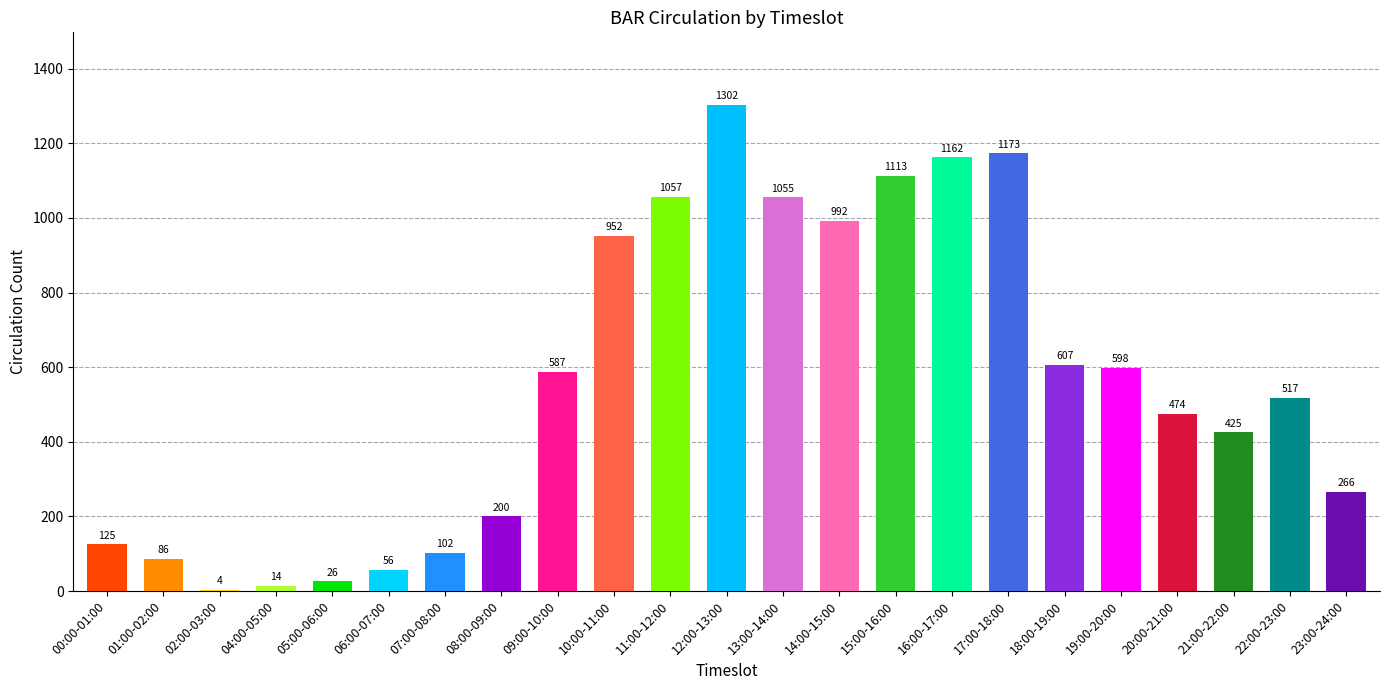

What is the average value?

561